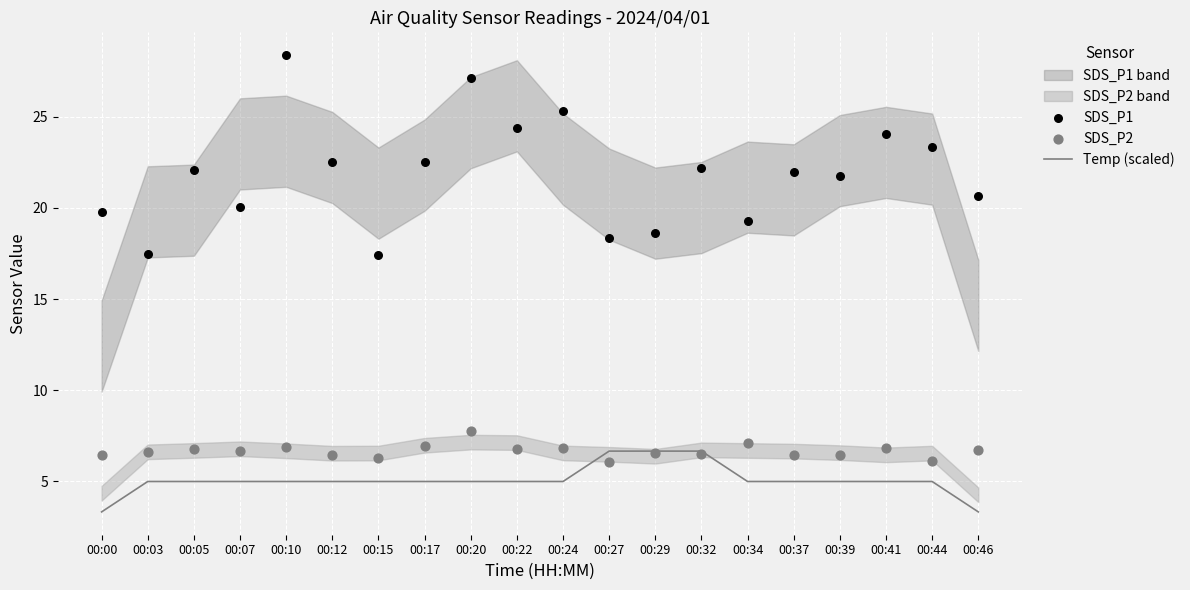

Which series reaches the minimum Y coordinate?

Temp (scaled)